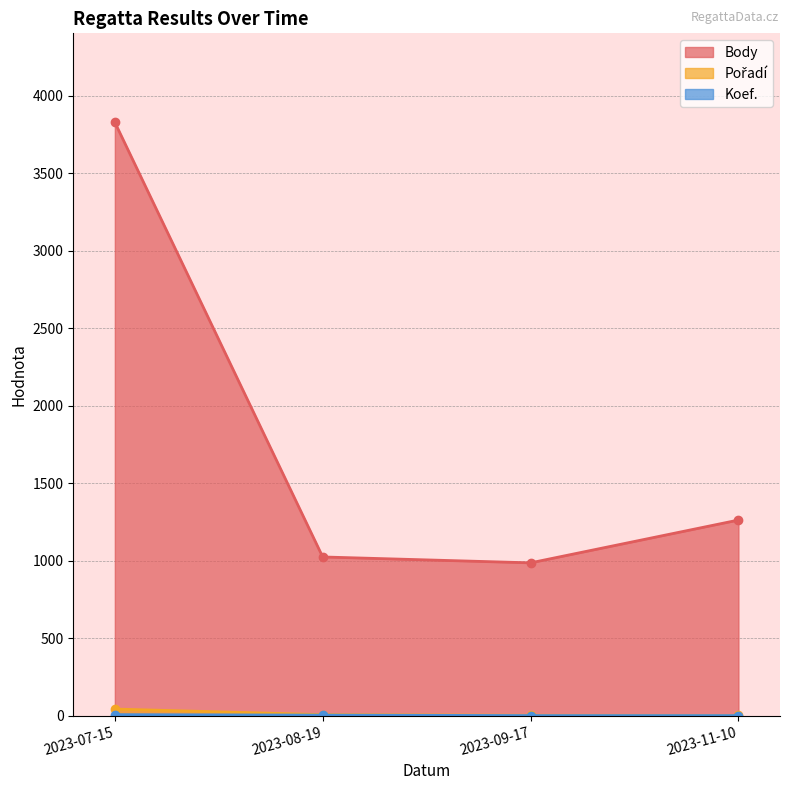

What is the spread (max minus min) of values at 2023-07-15?

3820